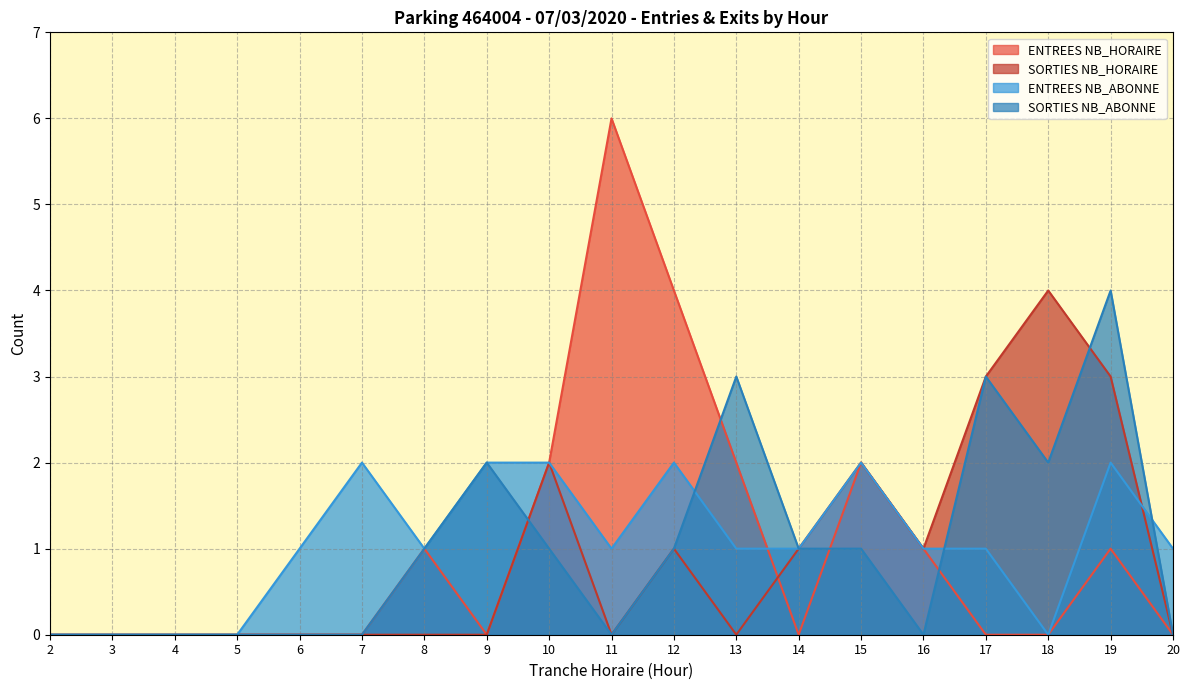

How many SORTIES NB_ABONNE values are between 0 and 2?

16